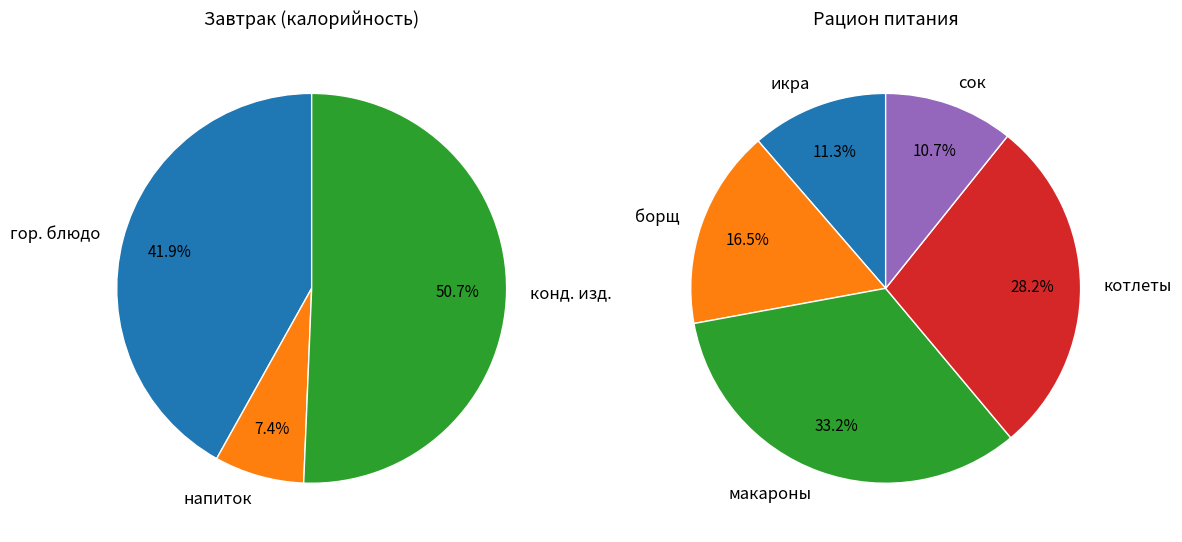

What portion of the pie excludes Завтрак?

57.6%